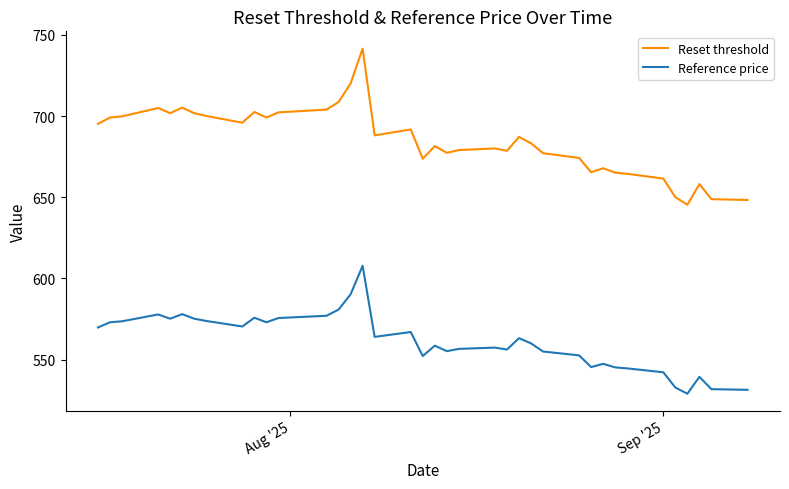

Which series has the largest range (max minus min)?

Reset threshold